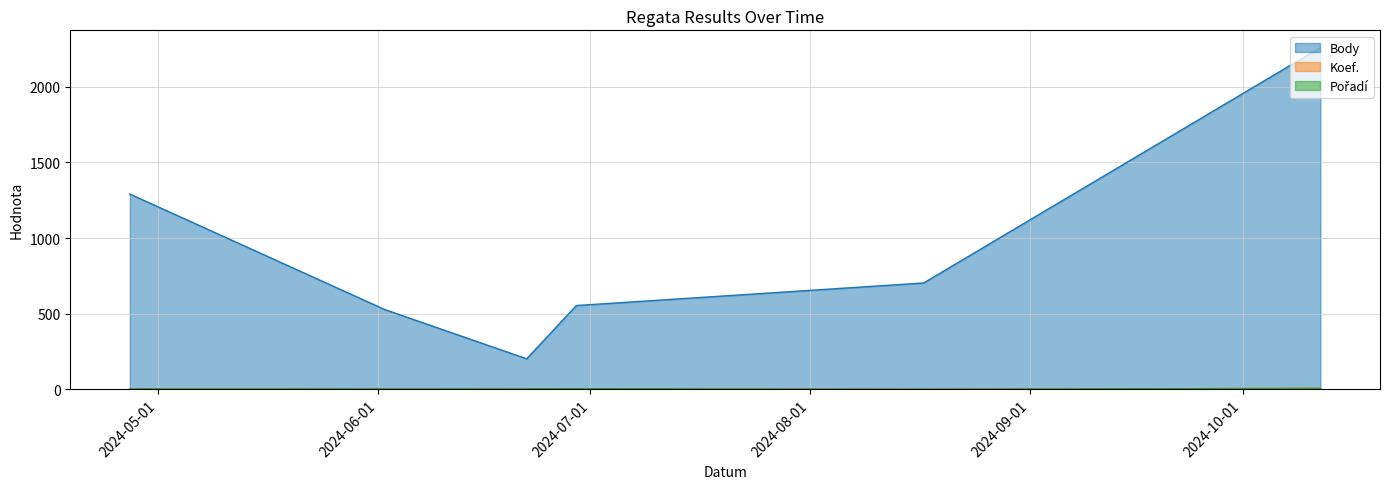

Reading right to left, what are all the values shown in this chart?

Body: 2024-10-12=2260	2024-08-17=703	2024-06-29=554	2024-06-22=202	2024-06-02=527	2024-04-27=1291
Koef.: 2024-10-12=7	2024-08-17=1	2024-06-29=2	2024-06-22=2	2024-06-02=1	2024-04-27=4
Pořadí: 2024-10-12=6	2024-08-17=1	2024-06-29=4	2024-06-22=3	2024-06-02=3	2024-04-27=3